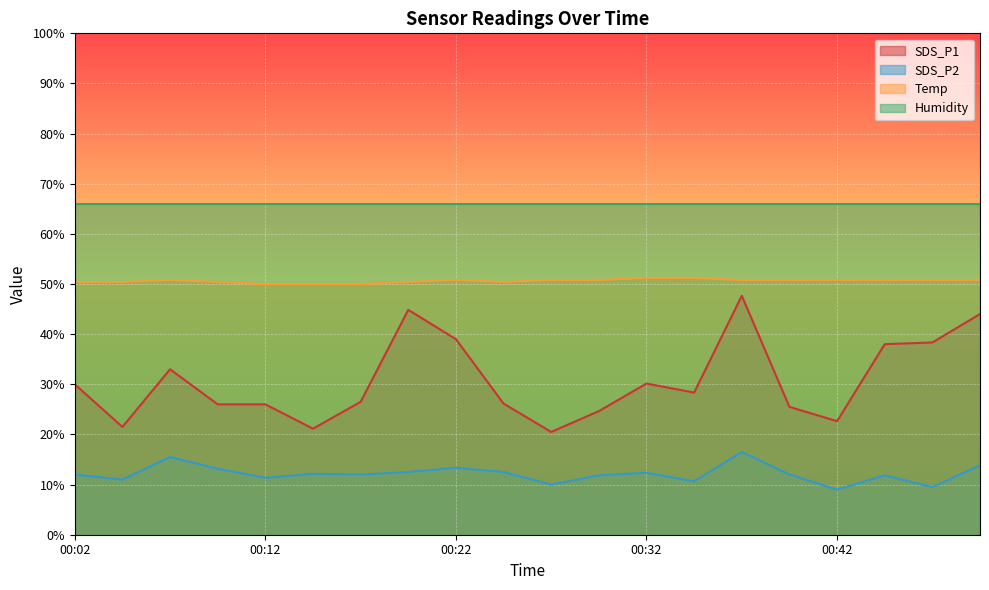

Rank the categories by SDS_P1 value from highest to lowest.

00:37, 00:19, 00:49, 00:22, 00:47, 00:44, 00:07, 00:32, 00:02, 00:34, 00:17, 00:24, 00:09, 00:12, 00:39, 00:29, 00:42, 00:04, 00:14, 00:27